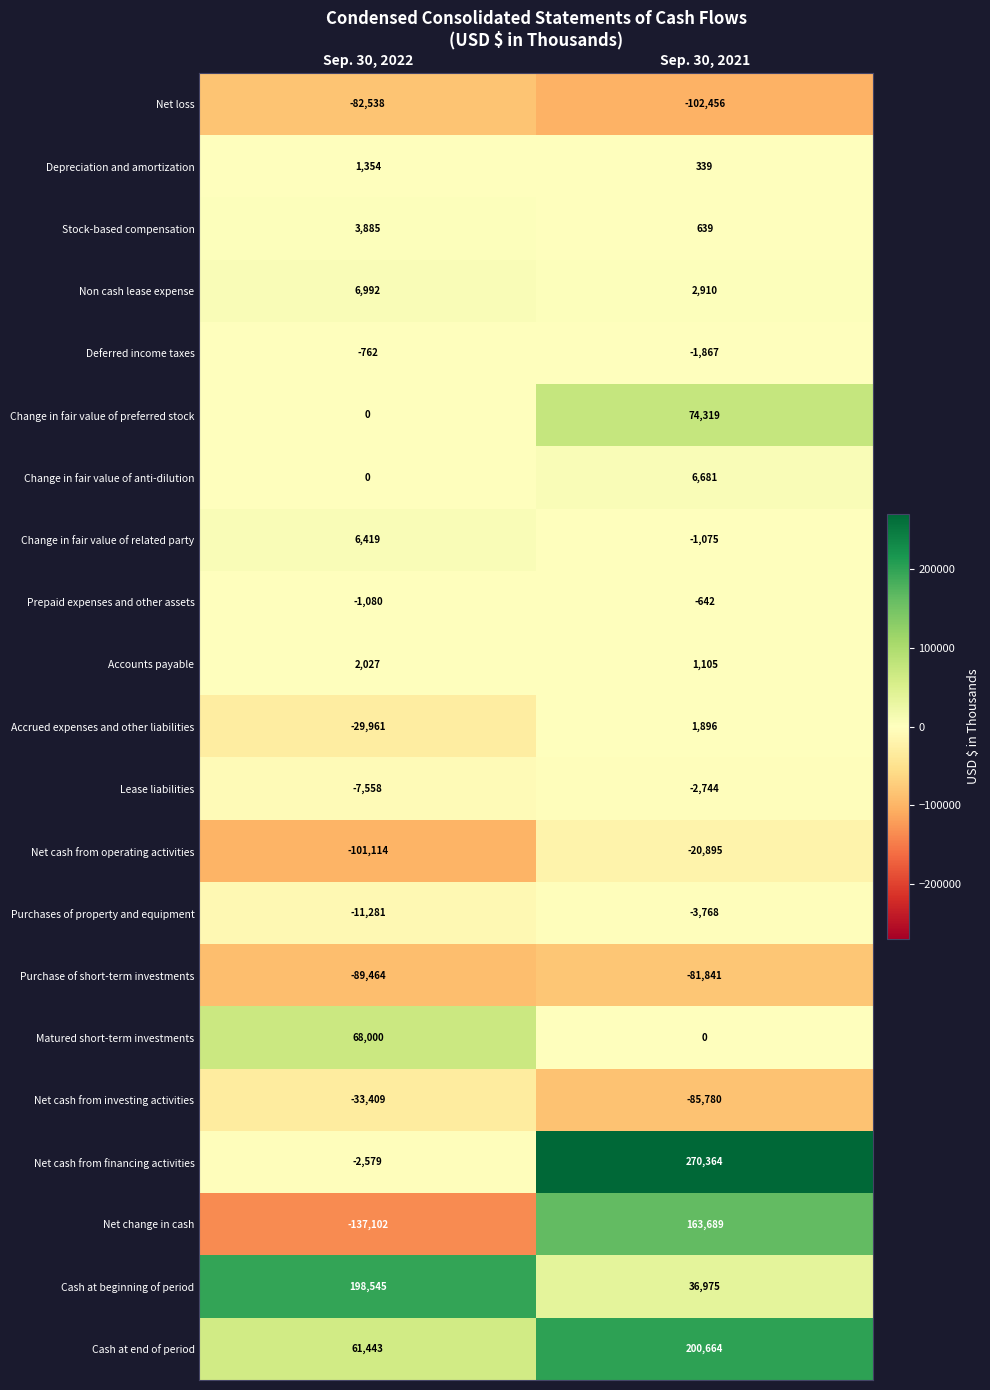

What is the greatest value displayed?

270364